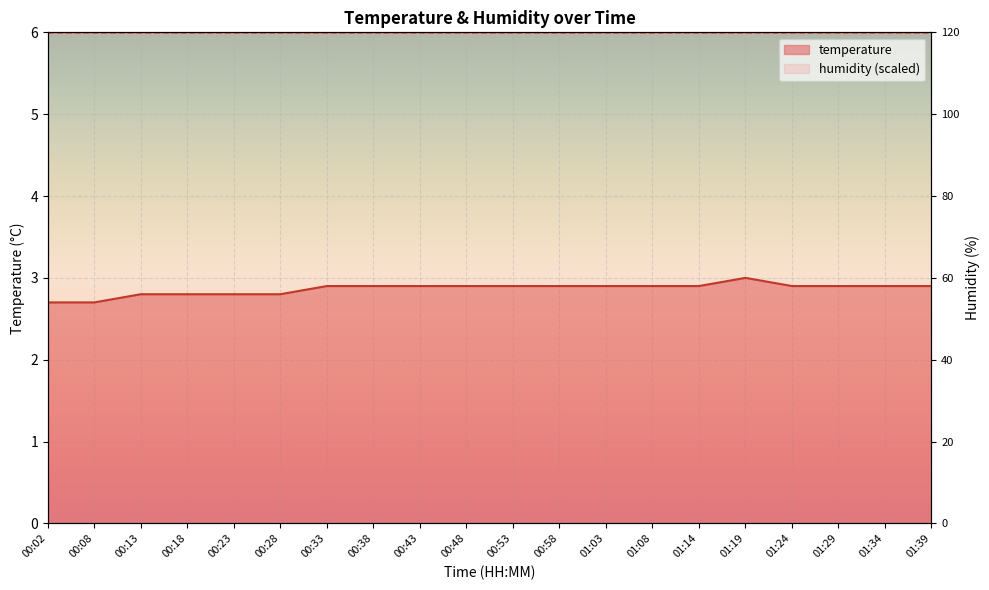

List the labels in order of value, largest first.

01:19, 00:33, 00:38, 00:43, 00:48, 00:53, 00:58, 01:03, 01:08, 01:14, 01:24, 01:29, 01:34, 01:39, 00:13, 00:18, 00:23, 00:28, 00:02, 00:08